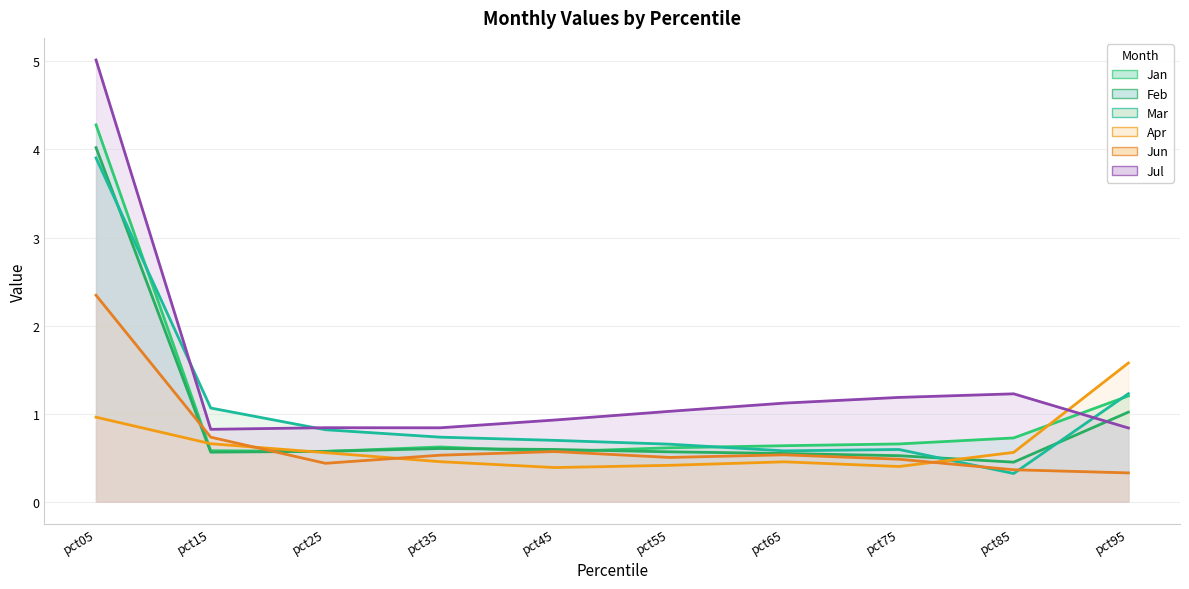

At which category does the chart reach its minimum across all series?

pct85